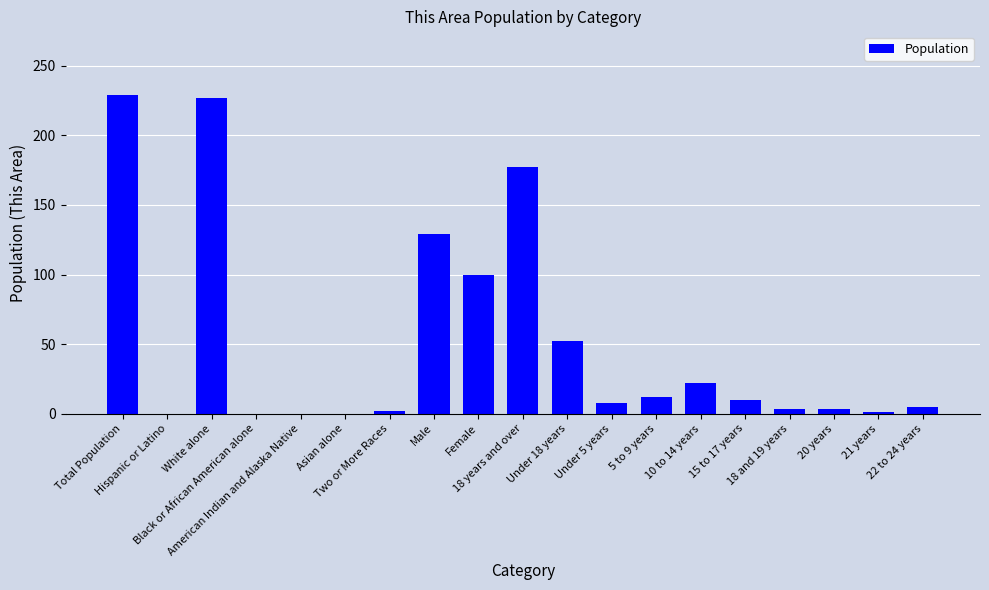

How many data points does each series have?

19